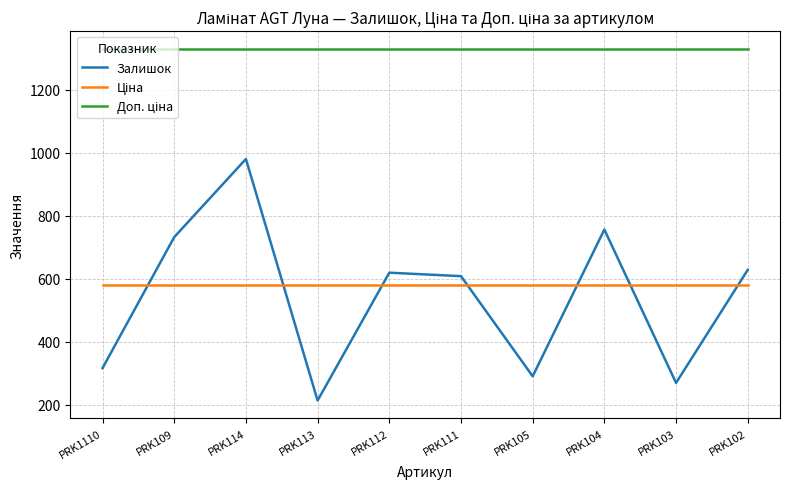

The value of Залишок at PRK114 is 980.0. True or false?

True